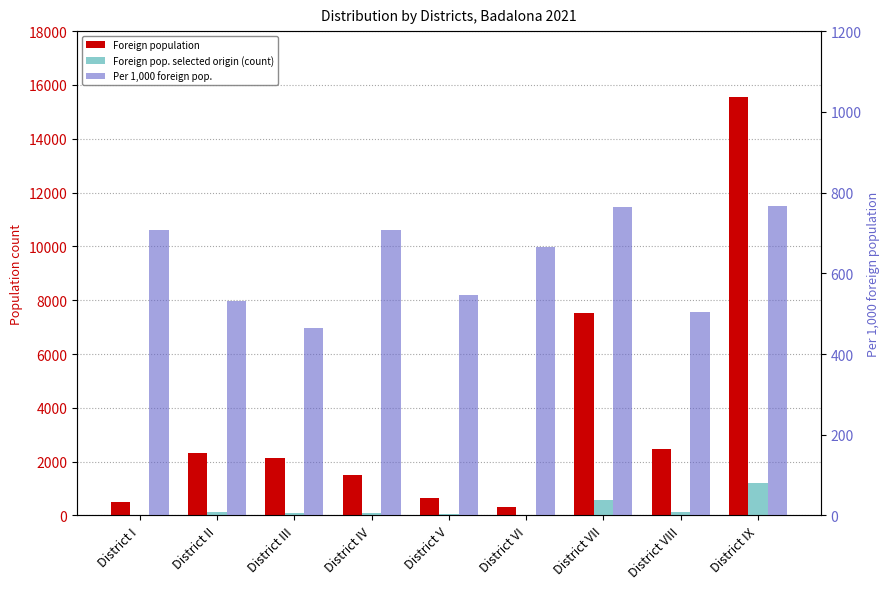

Reading left to right, list all the values displayed in this chart.

Foreign population: District I=496	District II=2314	District III=2134	District IV=1497	District V=658	District VI=316	District VII=7533	District VIII=2477	District IX=15552
Foreign pop. selected origin (count): District I=35	District II=123	District III=99	District IV=106	District V=36	District VI=21	District VII=575	District VIII=125	District IX=1191
Per 1,000 foreign pop.: District I=706	District II=532	District III=464	District IV=708	District V=547	District VI=665	District VII=763	District VIII=505	District IX=766